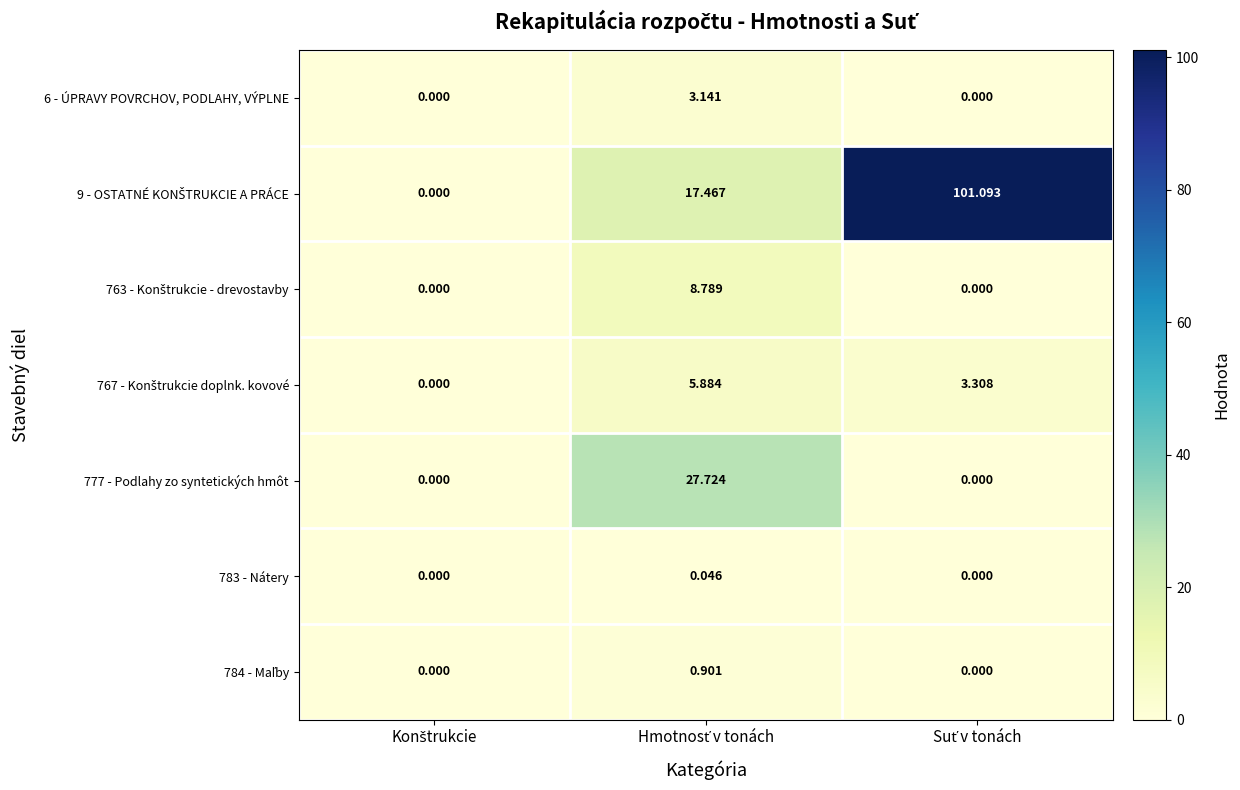

Count the number of data series in this chart.

7